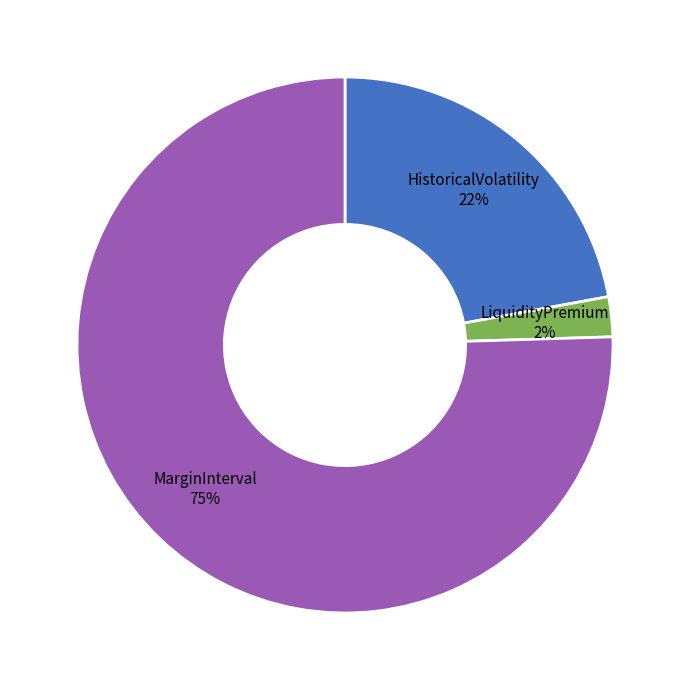

To the nearest percent, what portion does HistoricalVolatility represent?

22%